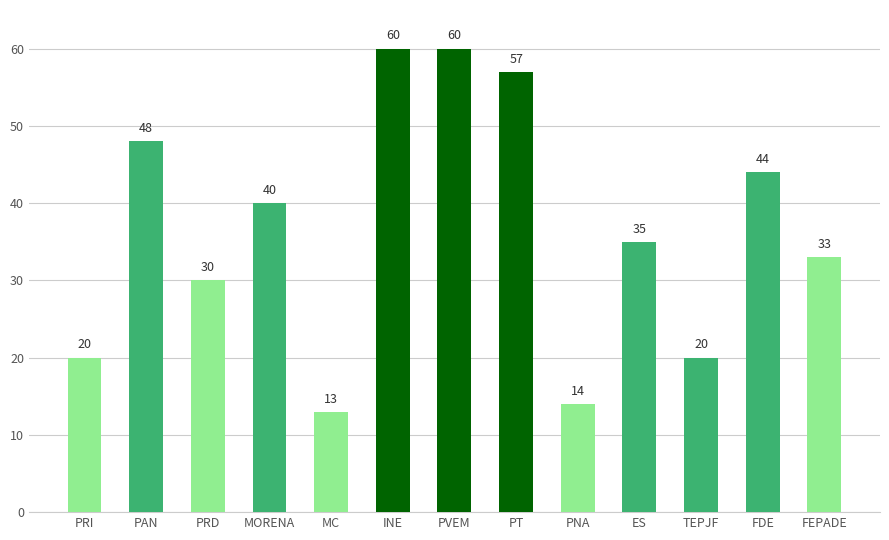

What is the maximum value shown in the chart?

60